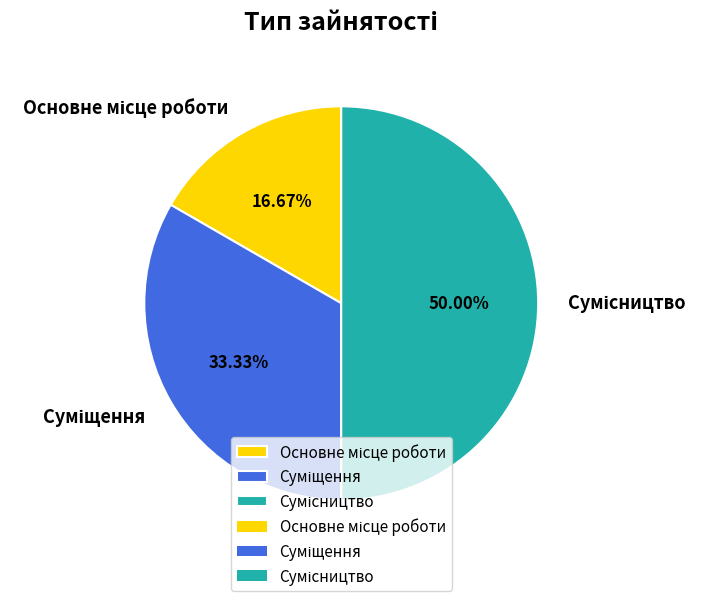

True or false: Суміщення accounts for 33% of the total.

True